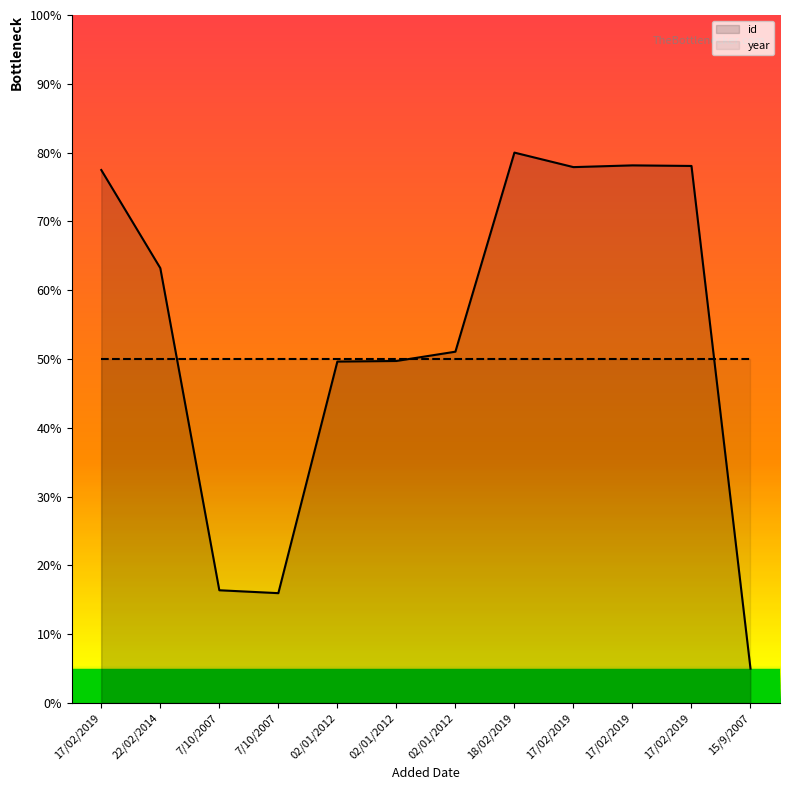

At which label does year reach its minimum?

17/02/2019